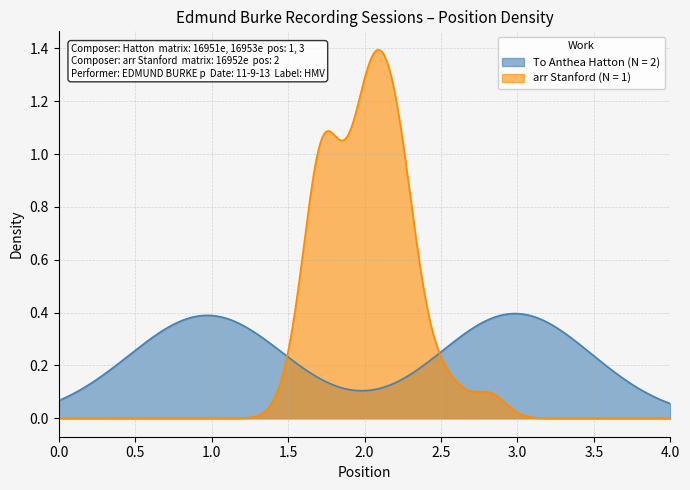

What is the difference between the maximum and minimum values?

2